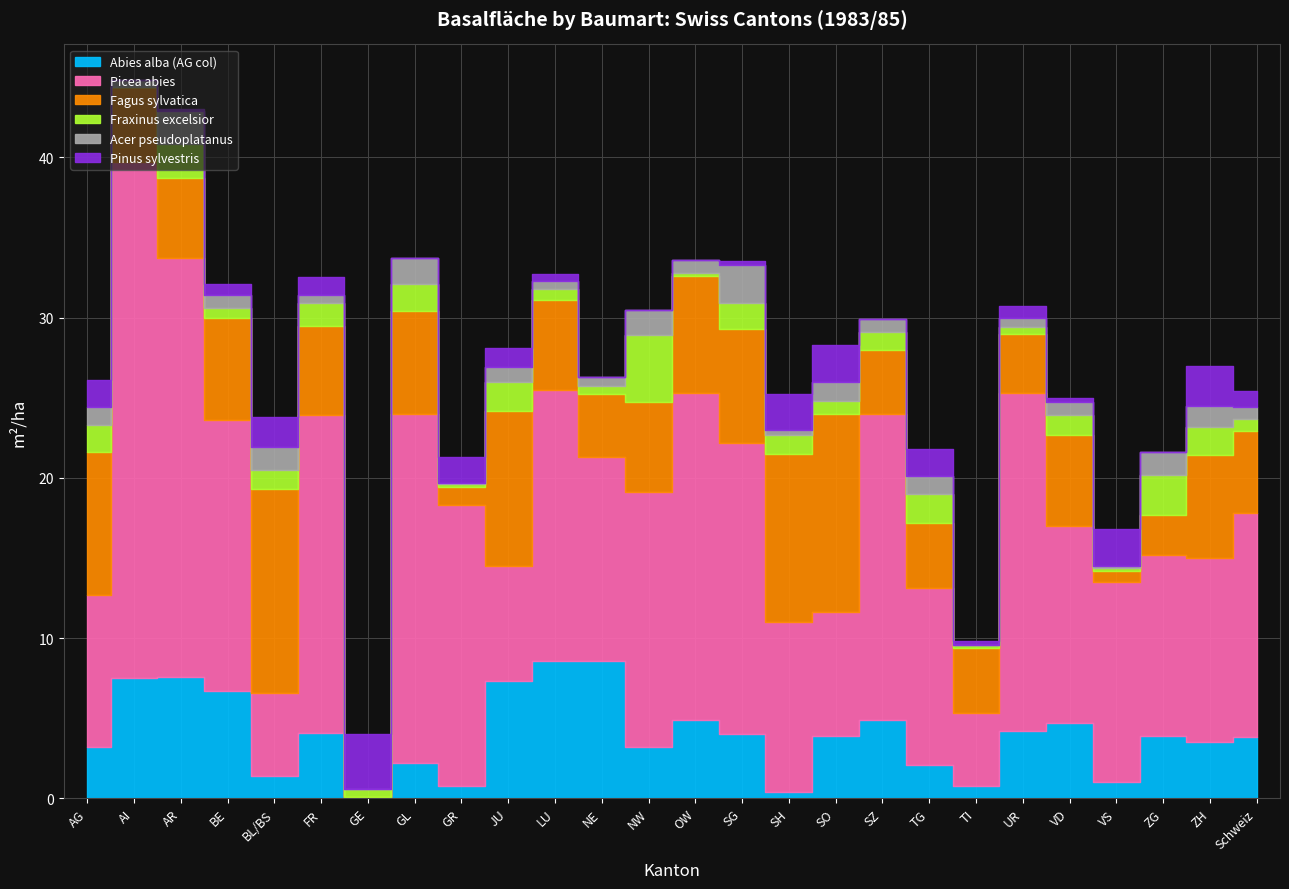

How many intersections are there between Fagus sylvatica and Pinus sylvestris?

6